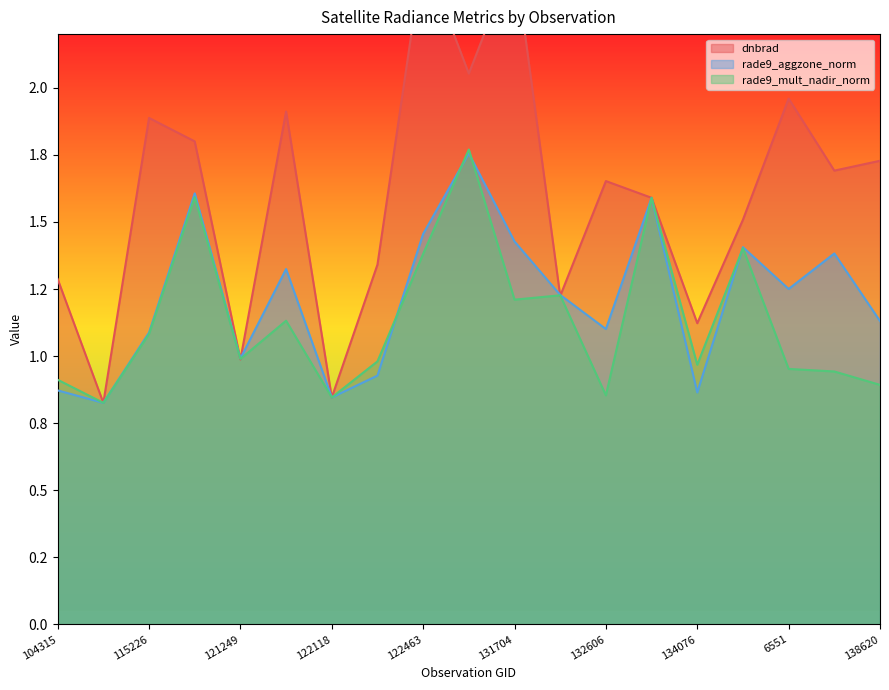

Which series has the largest total across all categories?

dnbrad